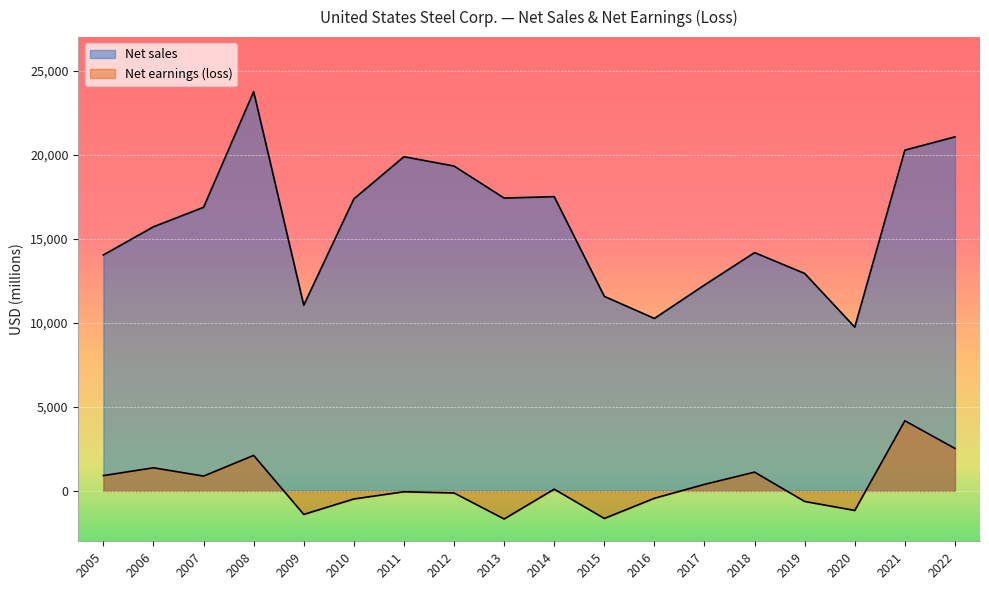

What is the minimum value shown in the chart?

-1672